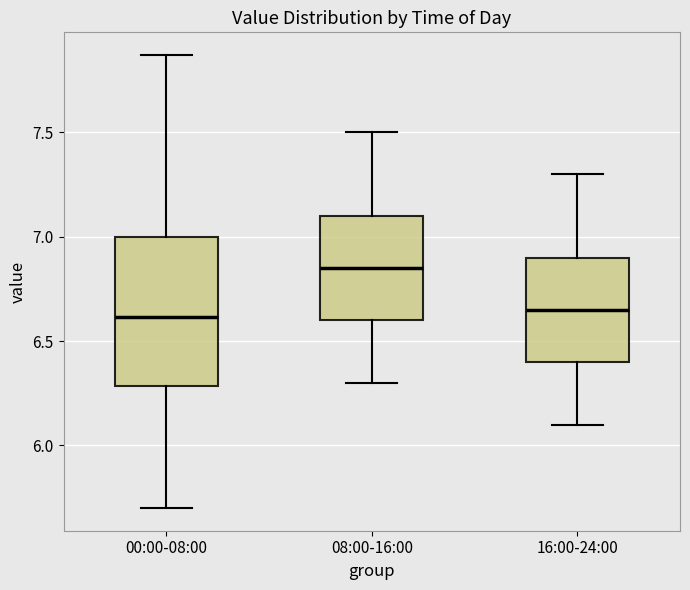

Which box is the tallest, from its lower edge to its upper edge?

00:00-08:00